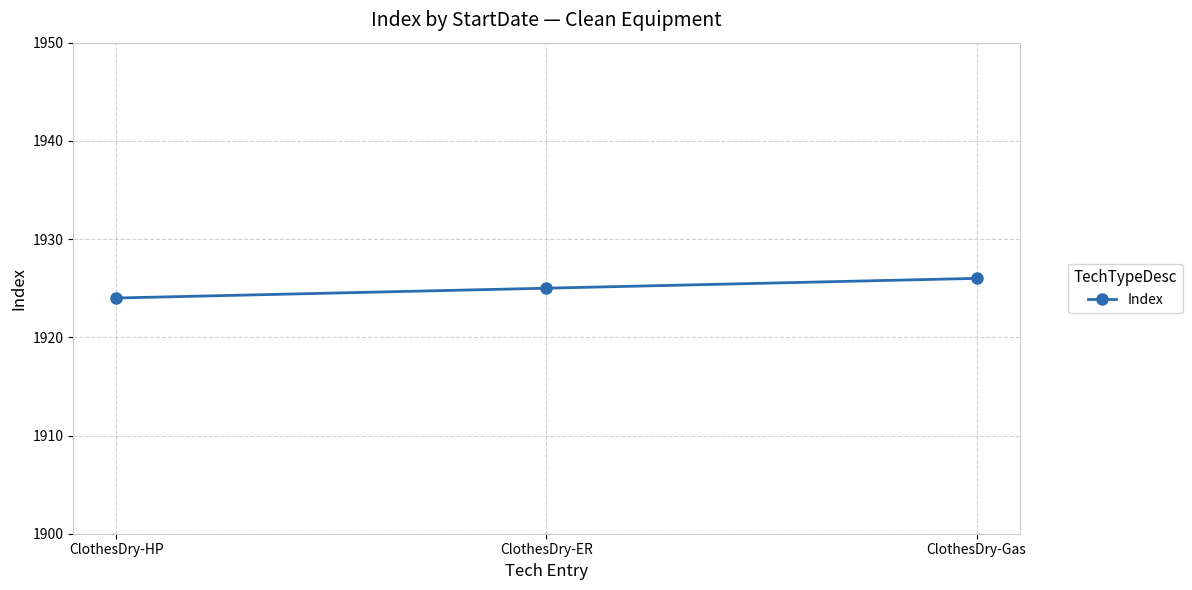

Which has a higher value, ClothesDry-Gas or ClothesDry-ER?

ClothesDry-Gas